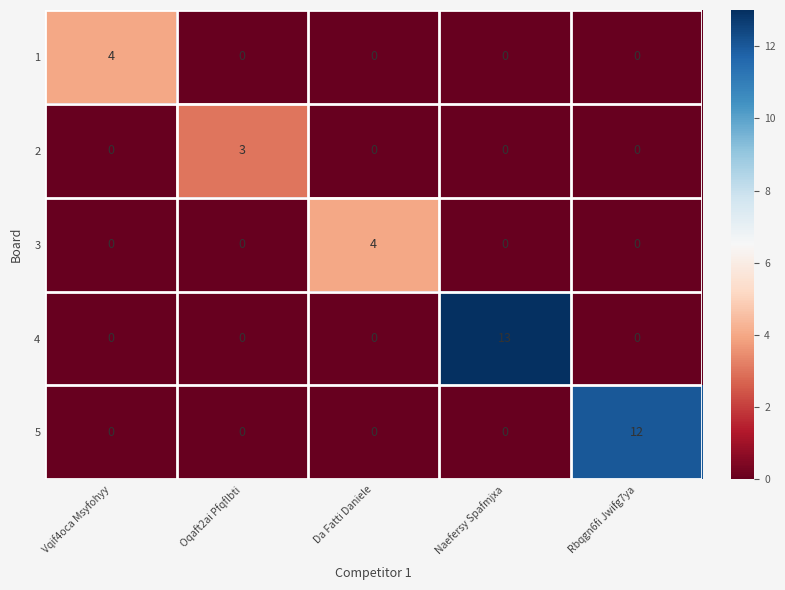

Is it true that 5 equals -4 at Oqaft2ai Pfqflbti?

False